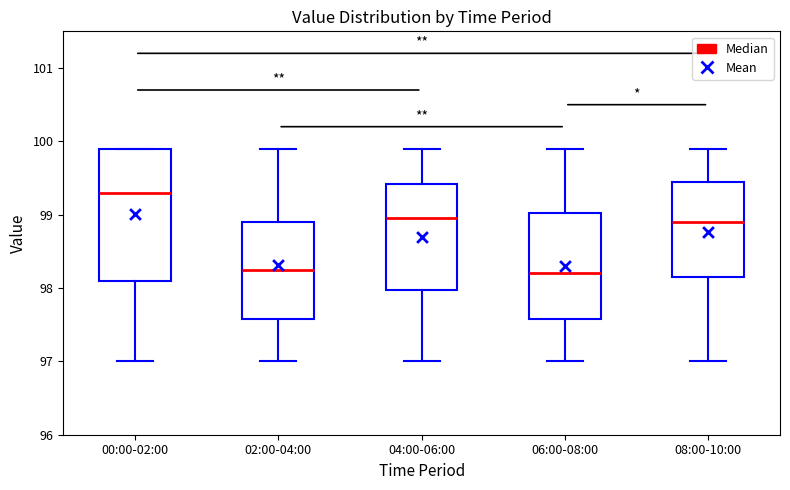

Reading left to right, transcribe this box plot: for each box, give where its median line is, the range the box spans, and where its two whiskers end, as read against the y-axis. The values are not printed on the chart, so give them approximately, as read against the axis.

00:00-02:00: median 99.3, box 98.1 to 99.9, whiskers 97.0 to 99.9
02:00-04:00: median 98.3, box 97.6 to 98.9, whiskers 97.0 to 99.9
04:00-06:00: median 99.0, box 98.0 to 99.4, whiskers 97.0 to 99.9
06:00-08:00: median 98.2, box 97.6 to 99.0, whiskers 97.0 to 99.9
08:00-10:00: median 98.9, box 98.2 to 99.5, whiskers 97.0 to 99.9